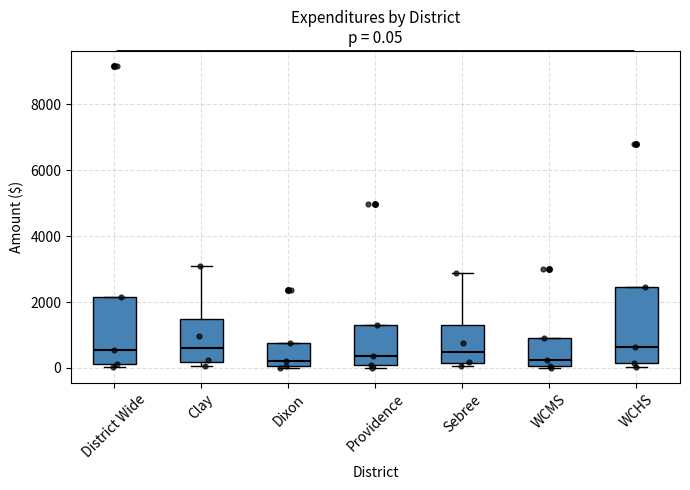

Comparing the boxes themselves (not the whiskers), which one is the tallest?

WCHS